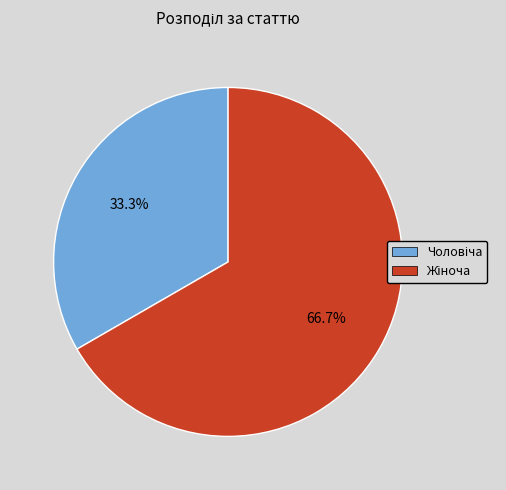

How many segments does this pie chart have?

2